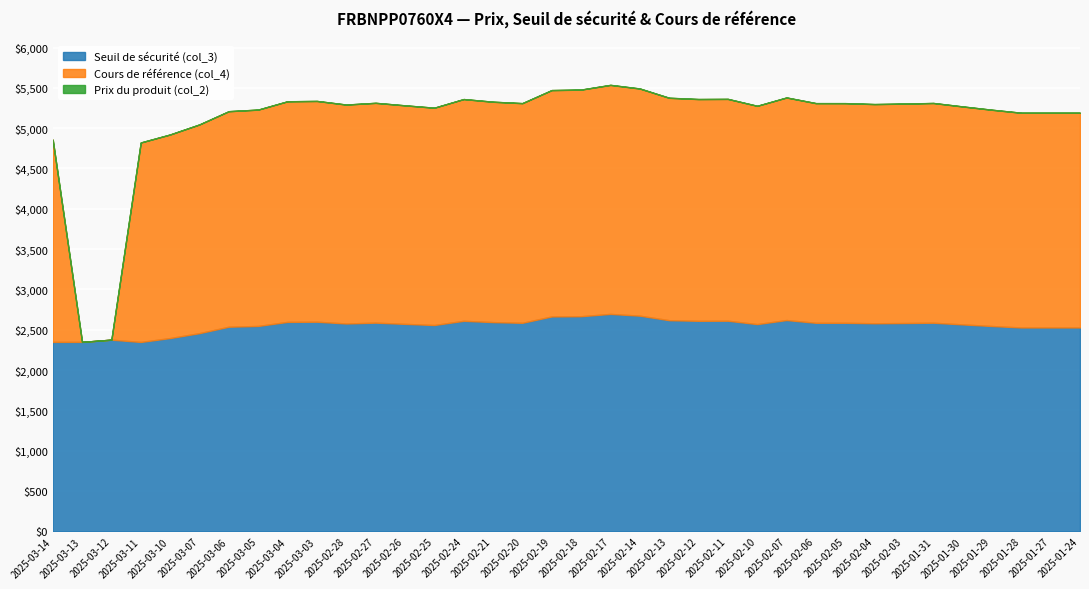

What is the label of the 16th point from the right?

2025-02-14